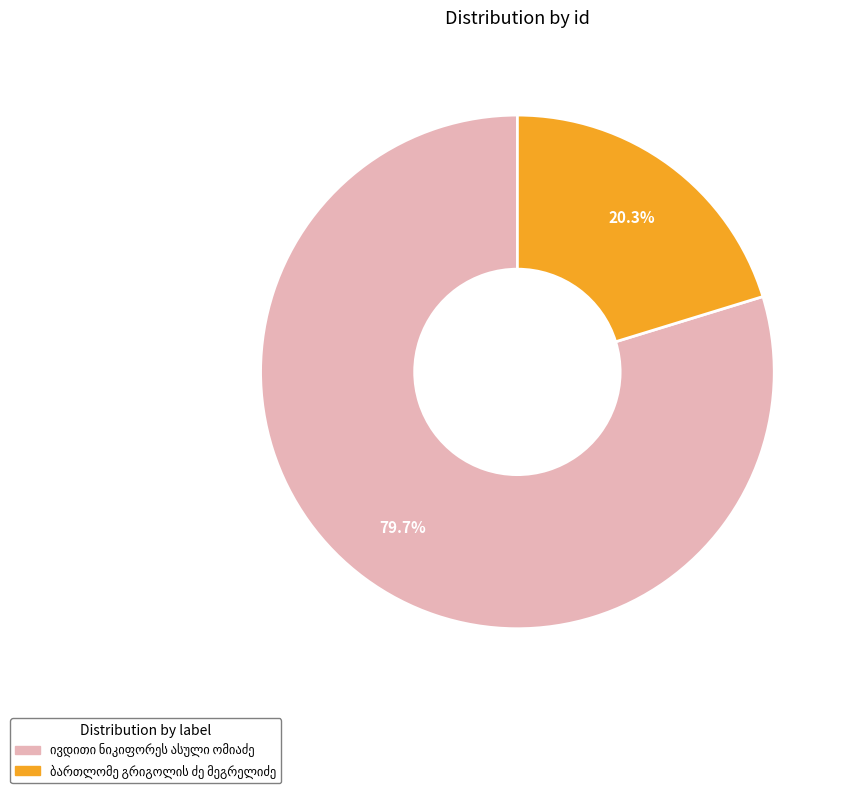

How many segments does this pie chart have?

2